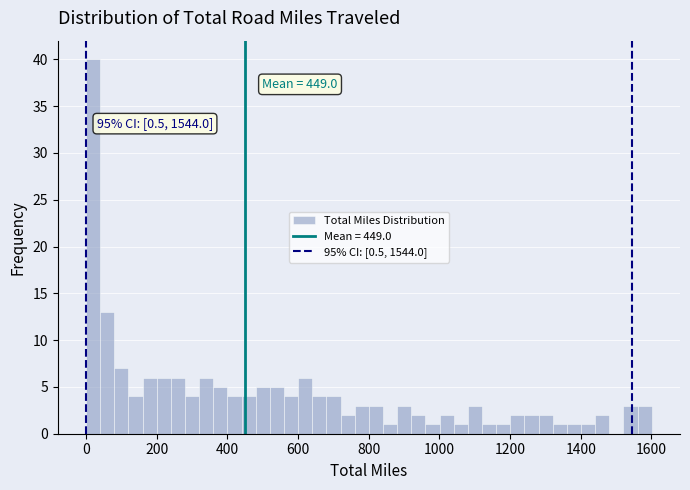

Read against the x-axis, roughly where is the centre of the tallest bar?

20